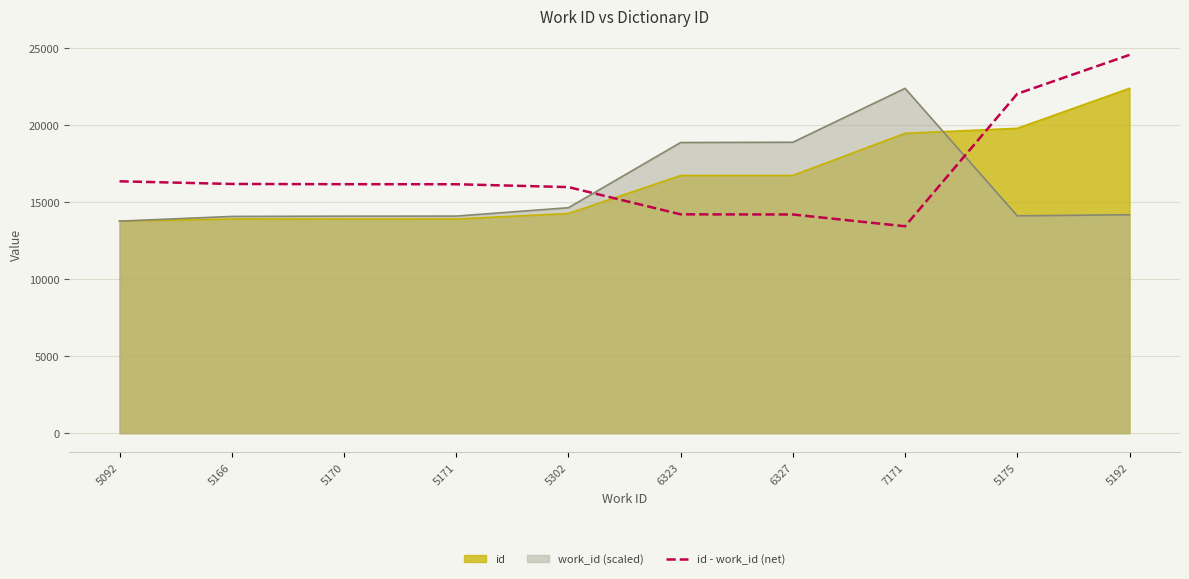

Rank the series at 5175 from highest to lowest value.

id - work_id (net), id, work_id (scaled)